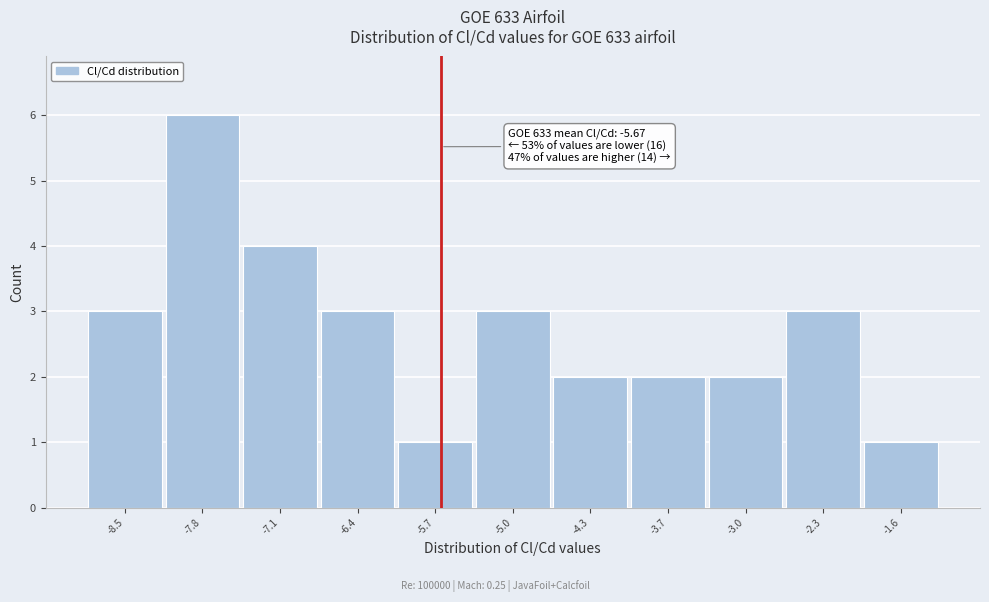

Which range on the x-axis has the tallest bar?

-8.1 to -7.5